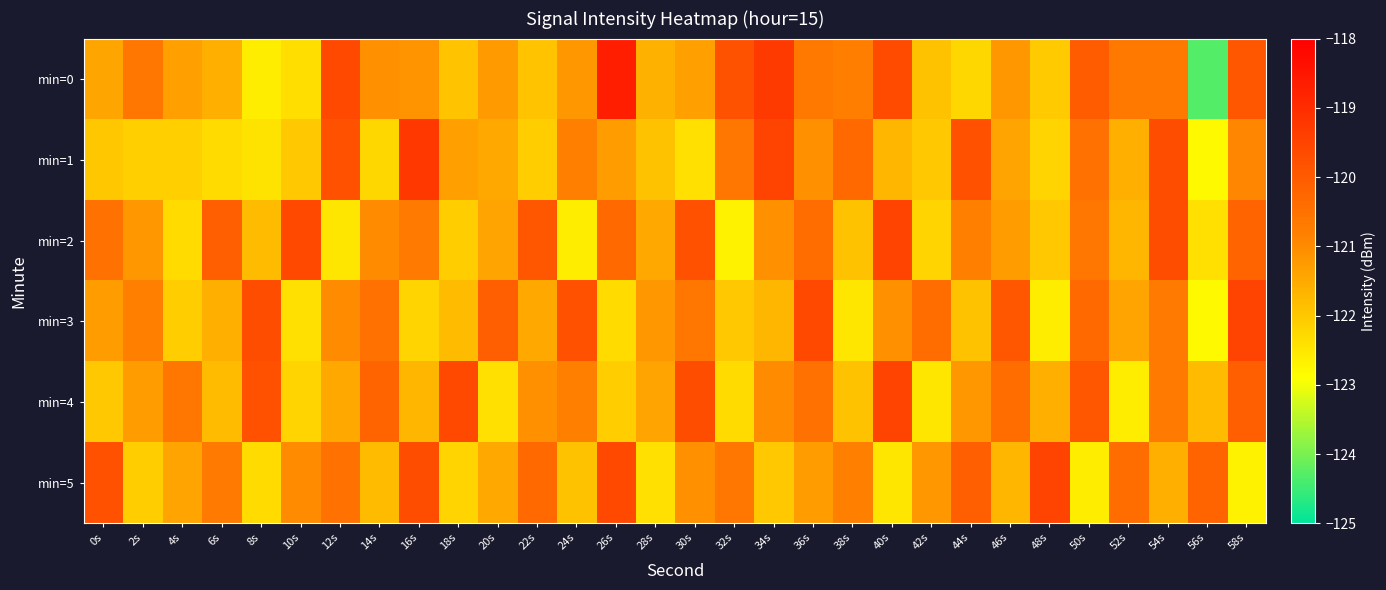

Which series has the widest spread of values?

min=0